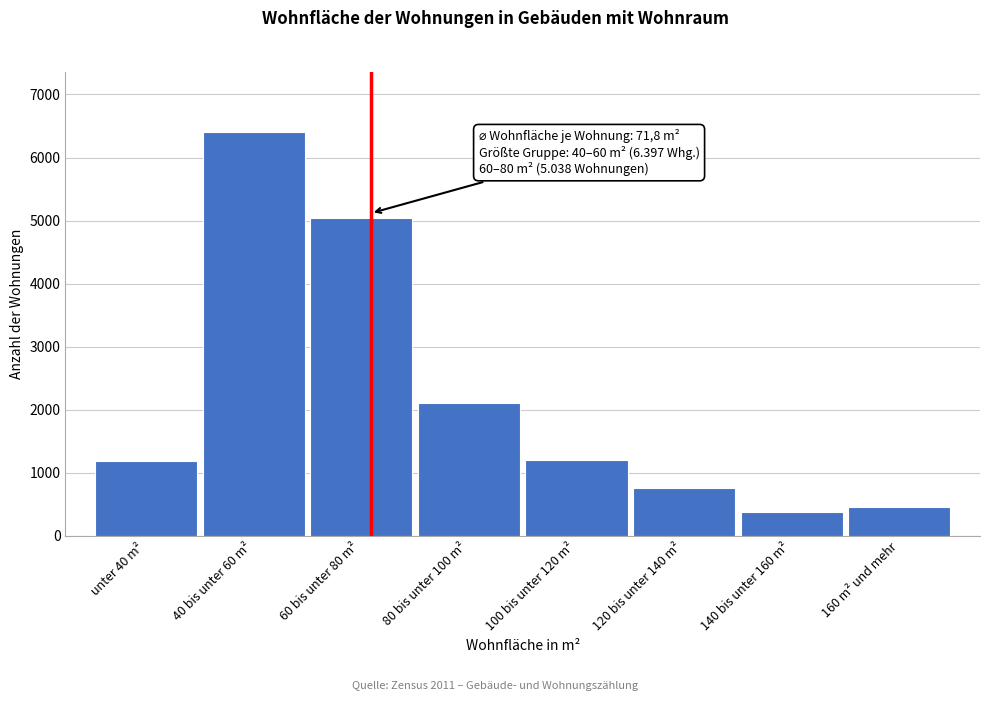

What is the sum of the values at 100 bis unter 120 m² and unter 40 m²?

2392